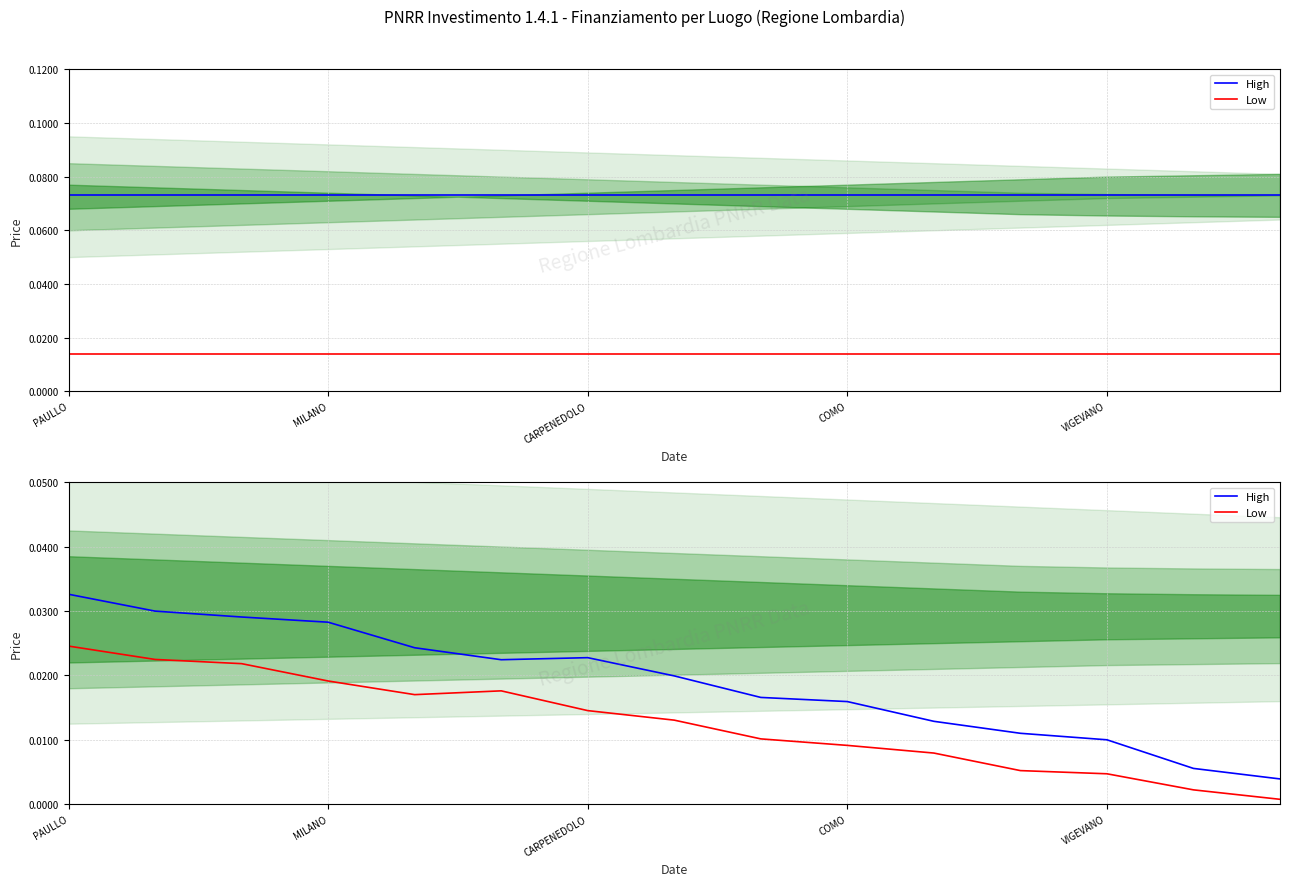

Rank the series by their average value, from lowest to highest.

Low, High